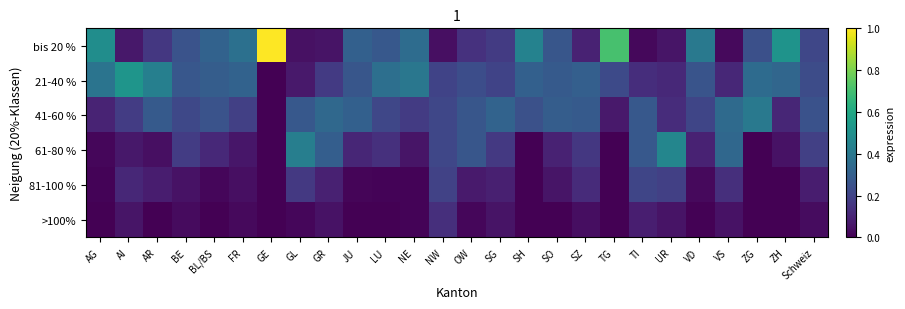

Which series has the largest total across all categories?

bis 20 %